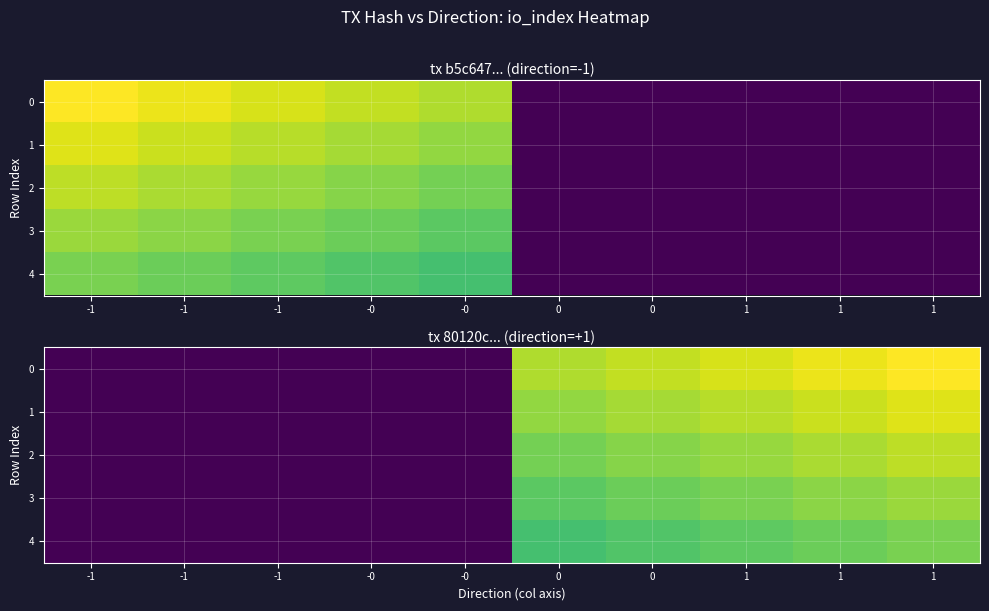

At how many categories does at least one series exceed 8?

4